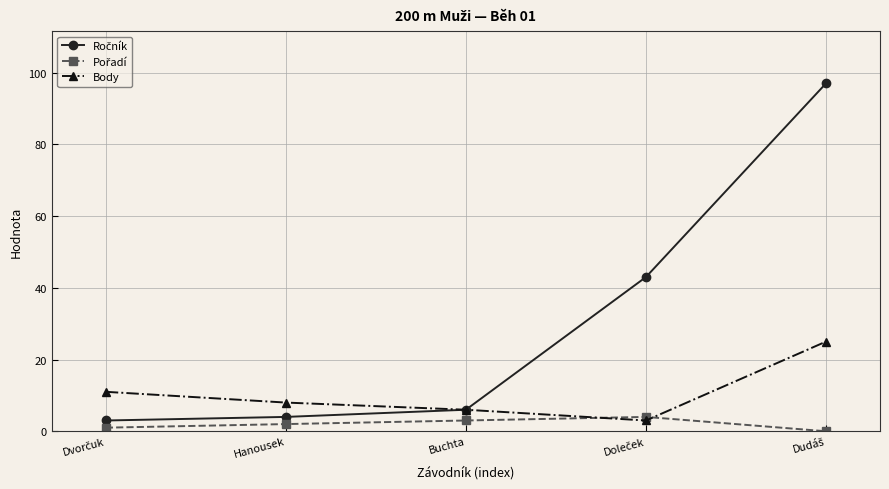

The value of Body at Hanousek is 8. True or false?

True